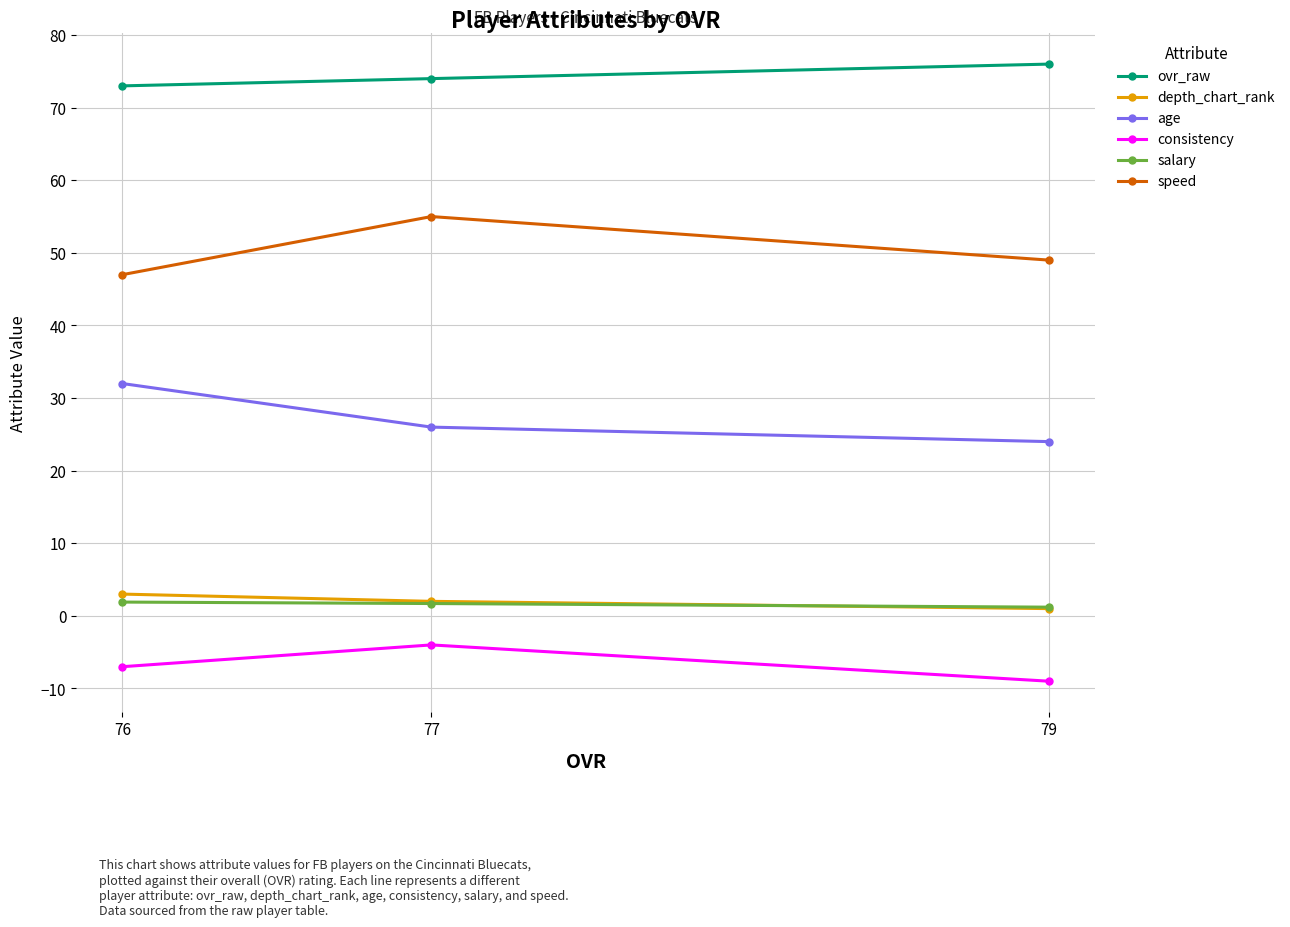

Where is speed nearest to the value 51?

79